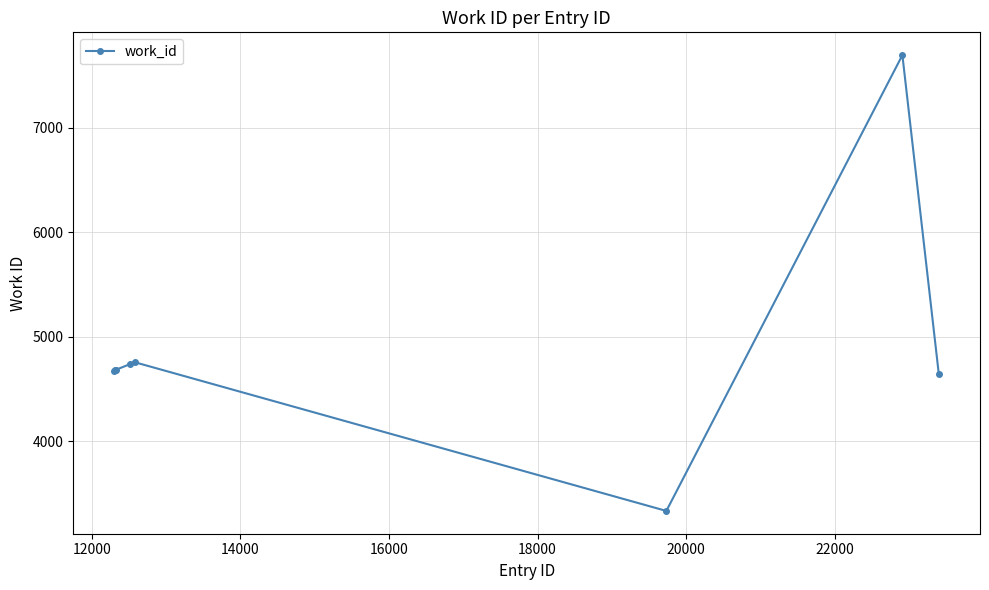

True or false: there are more than 1 points higher than both neighbors.

True